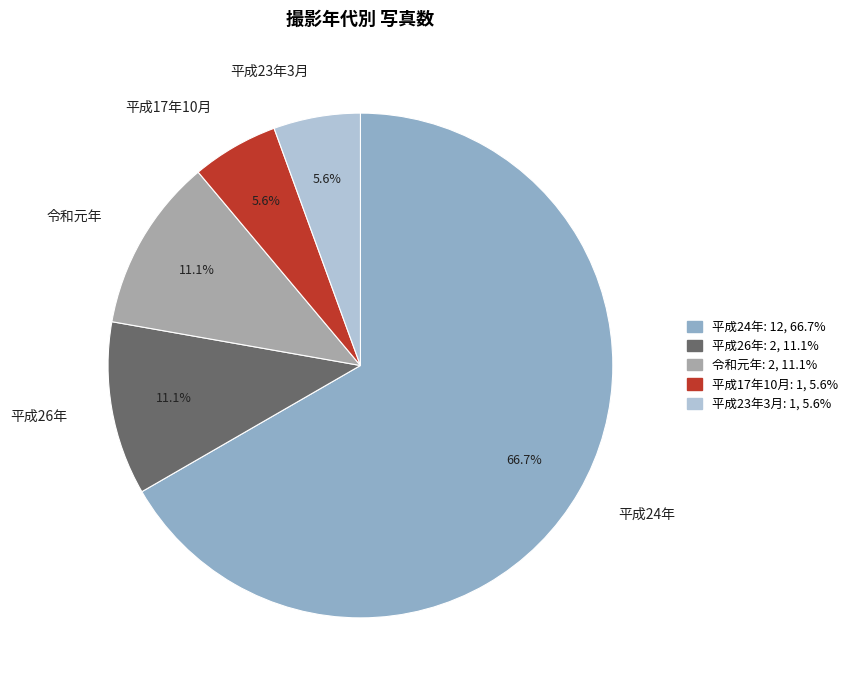

To the nearest percent, what is the difference between the largest and smallest slice percentages?

61%